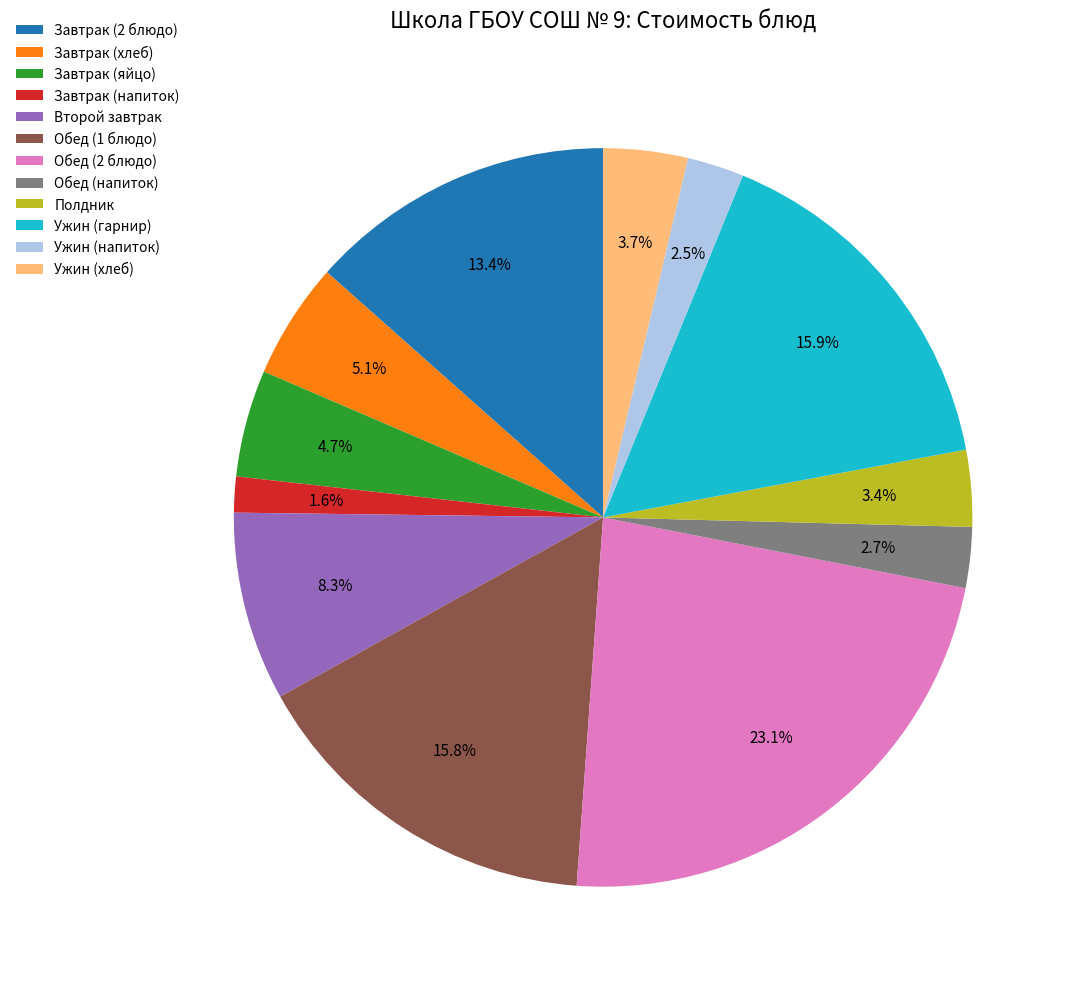

Does Завтрак (яйцо) account for over 50% of the chart?

No